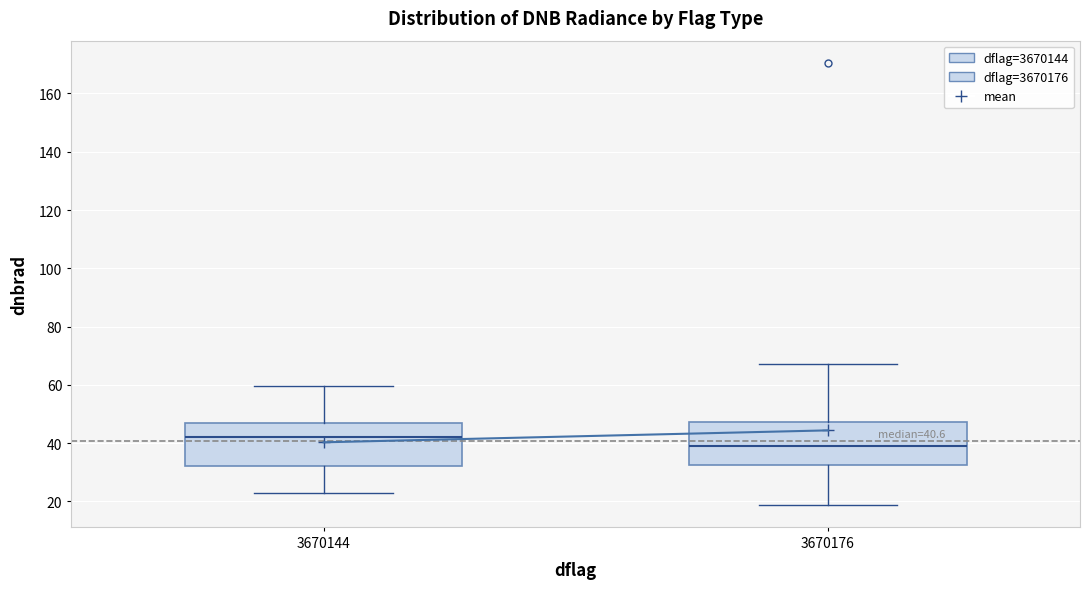

Which box's median line is the highest?

3670144